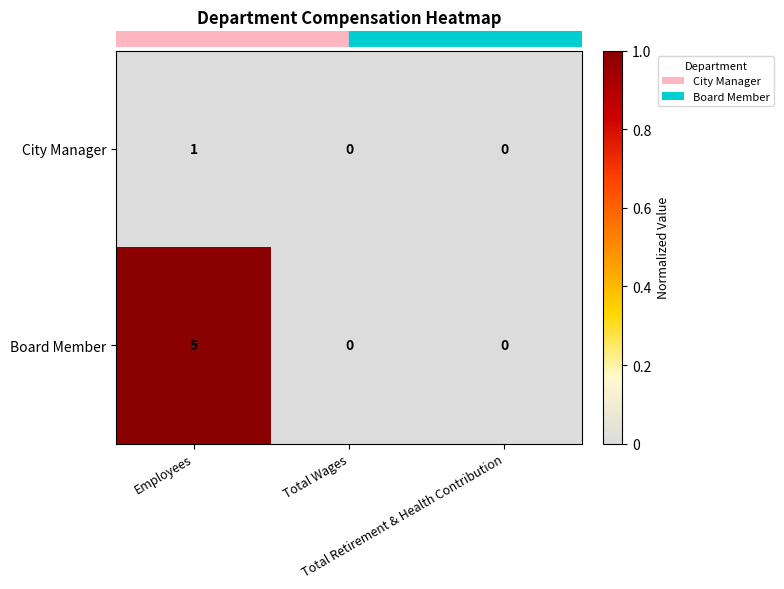

Rank the series by their average value, from lowest to highest.

City Manager, Board Member